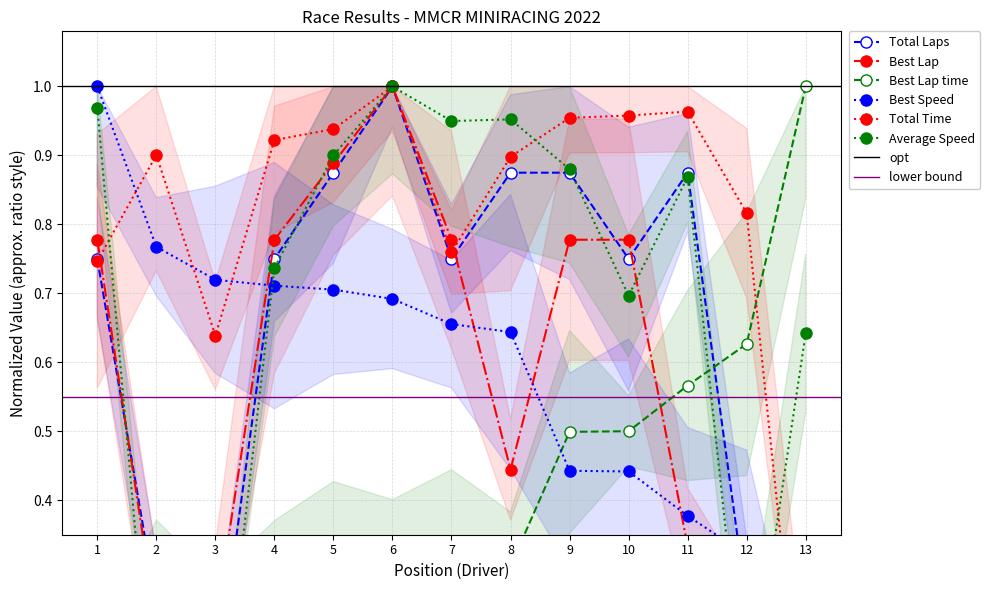

Which series has the largest range (max minus min)?

Total Laps